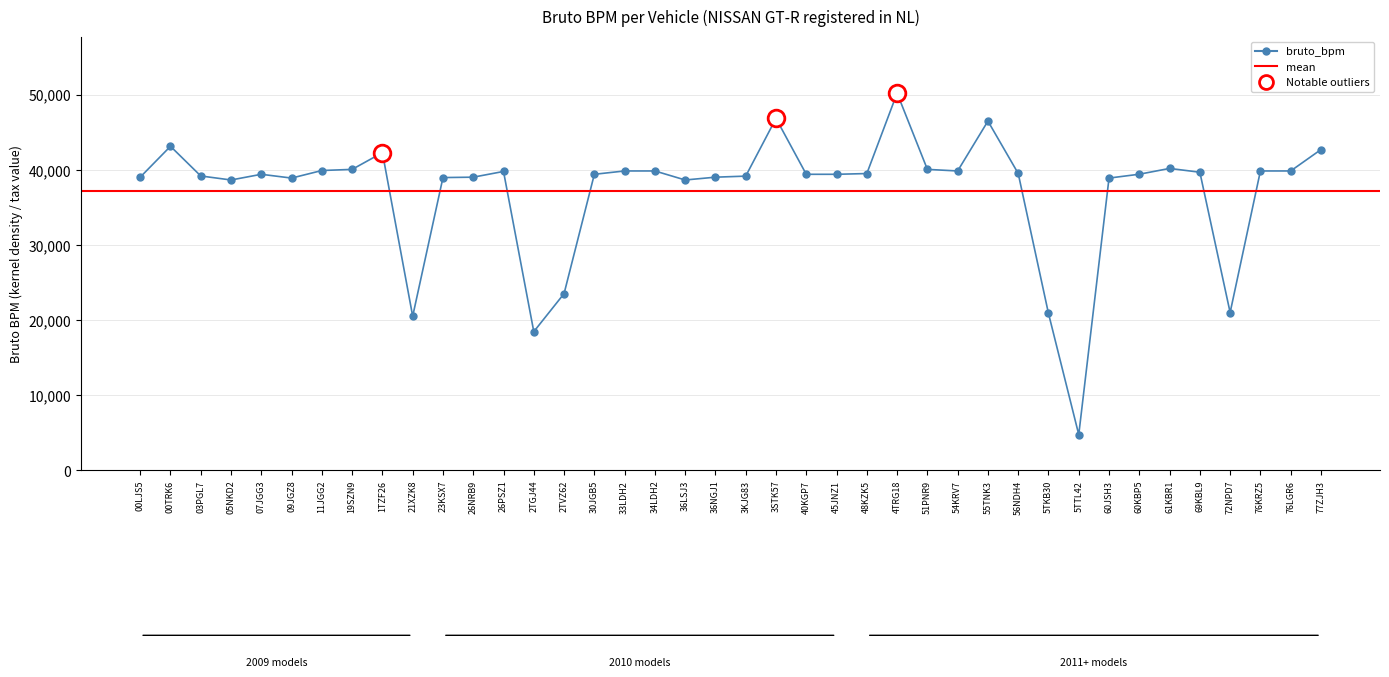

What is the value of the 15th point from the left?

23521